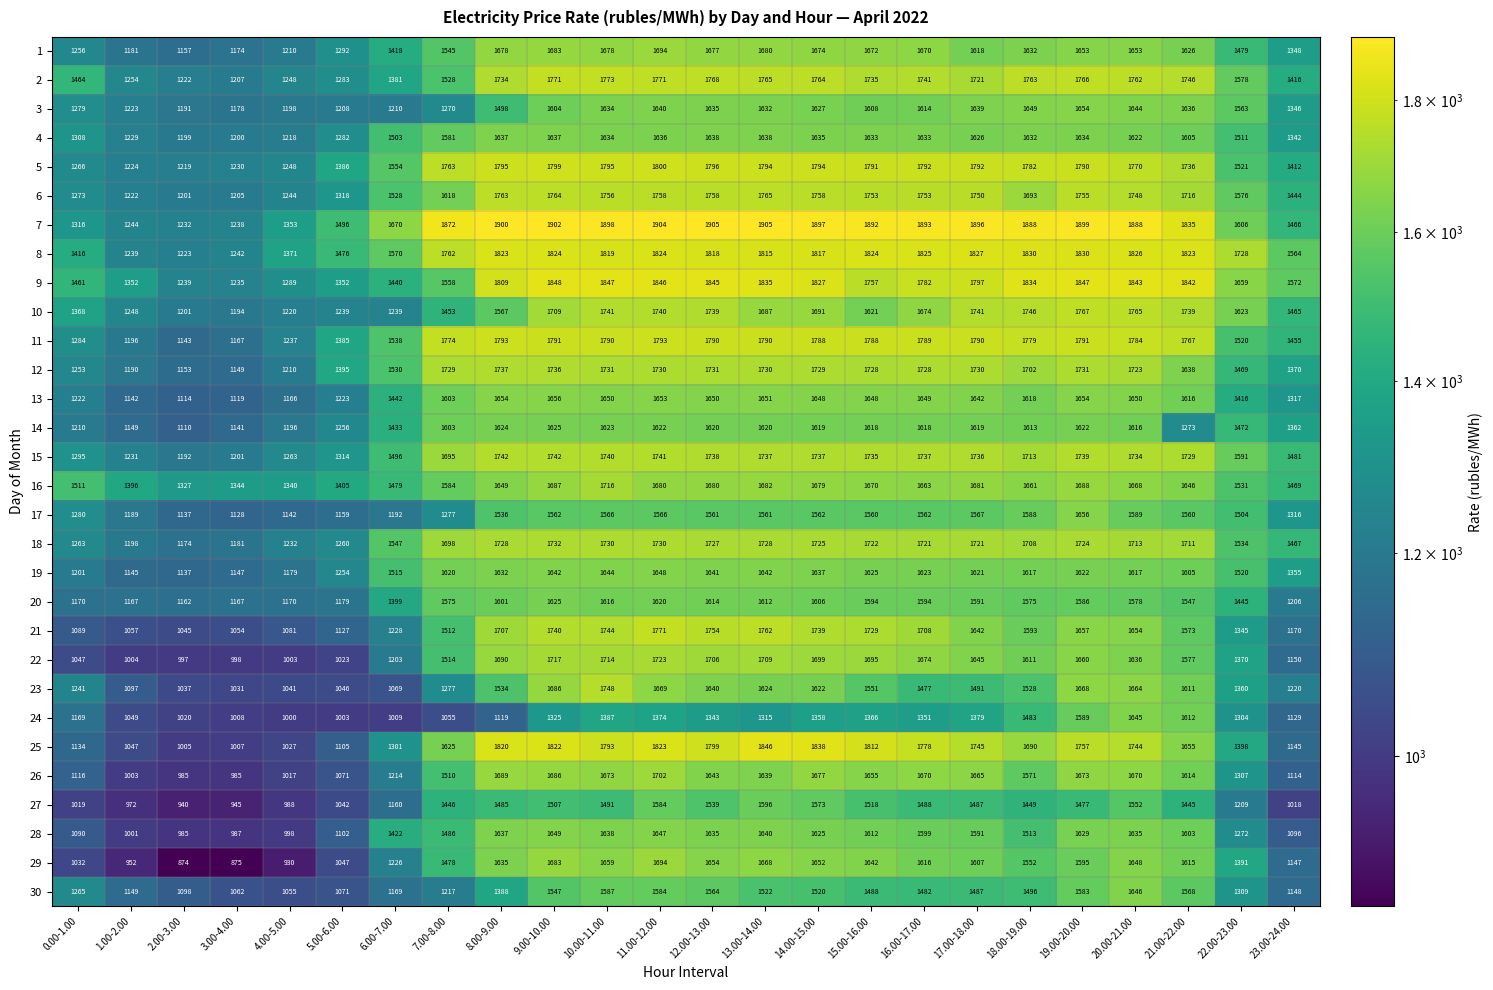

At which category does the chart reach its minimum across all series?

2.00-3.00